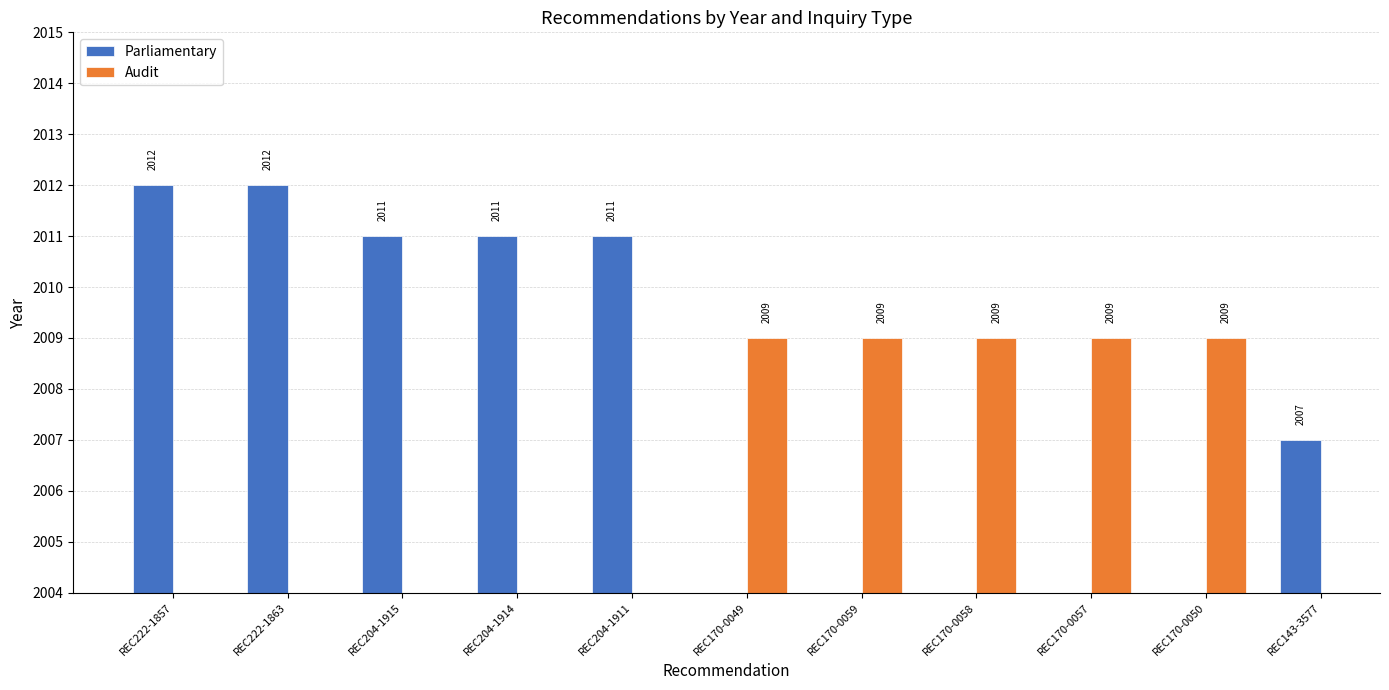

At which label does the data first exceed 2011?

REC222-1857